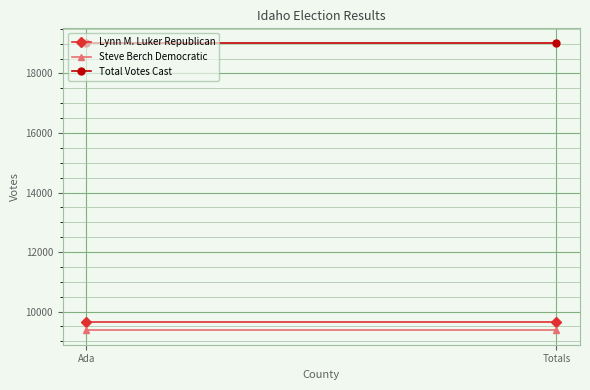

Which series has the widest spread of values?

Lynn M. Luker Republican